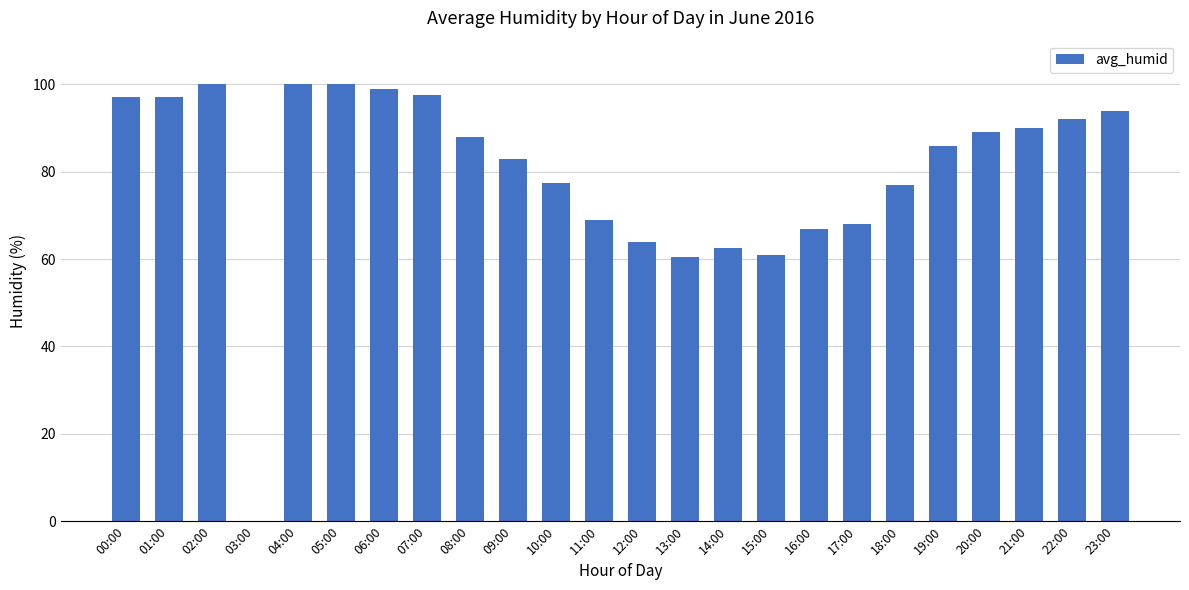

What is the ratio of the value at 00:00 to the value at 21:00?

1.1